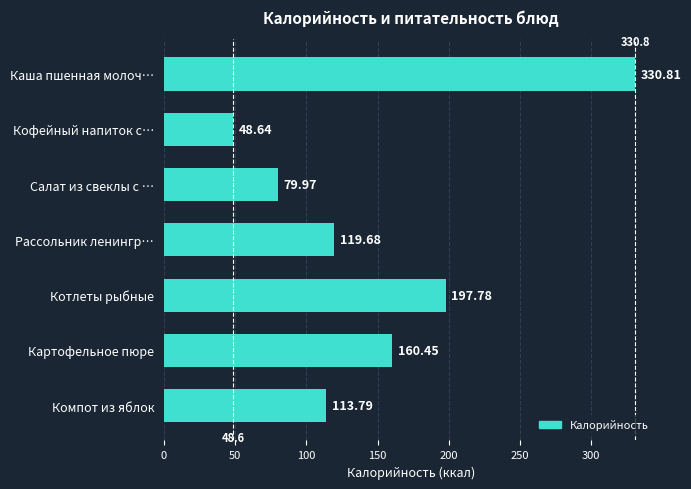

What is the label of the 1st bar from the bottom?

Компот из яблок